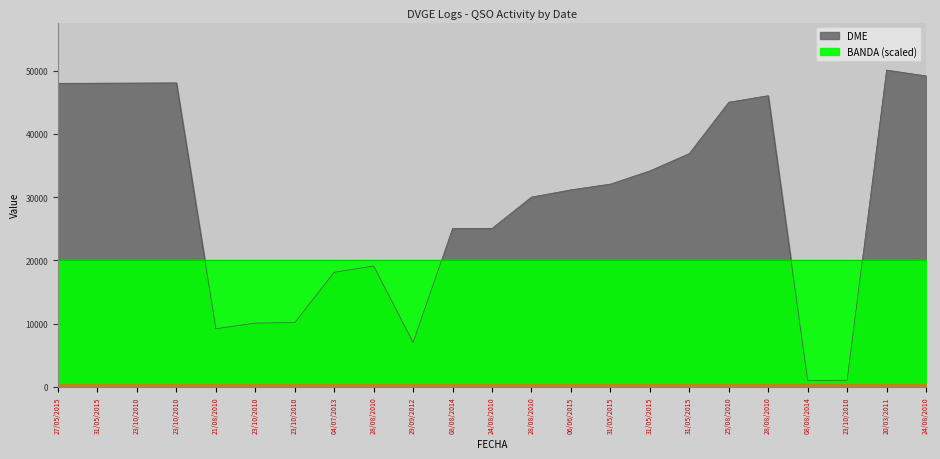

Does the chart display data point markers on the line(s)?

No